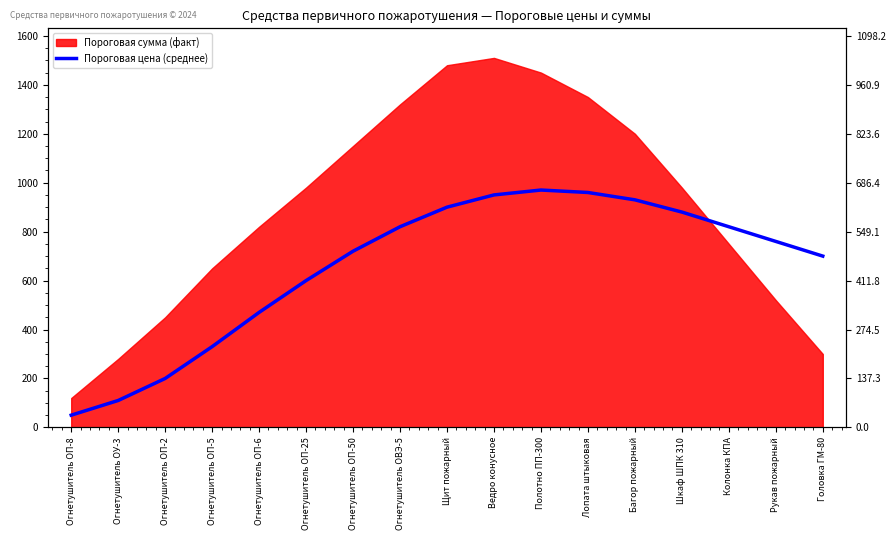

Where does the data first go above 760?

Огнетушитель ОВЭ-5